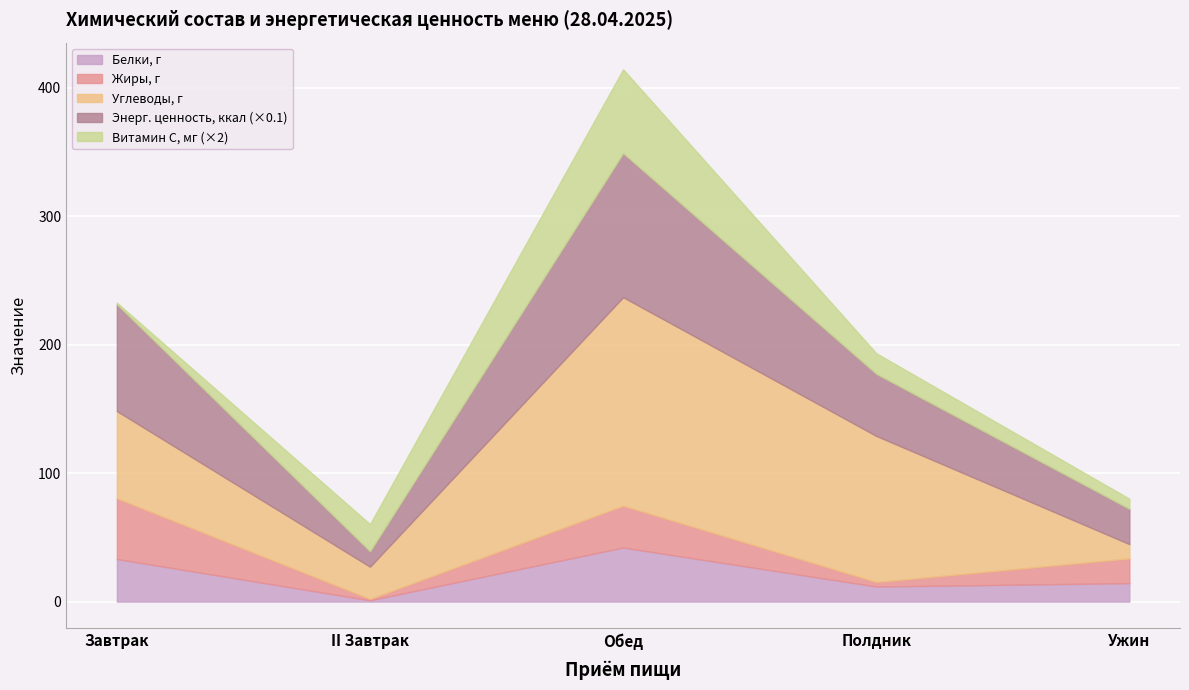

At which category is the sum across all series the highest?

Обед